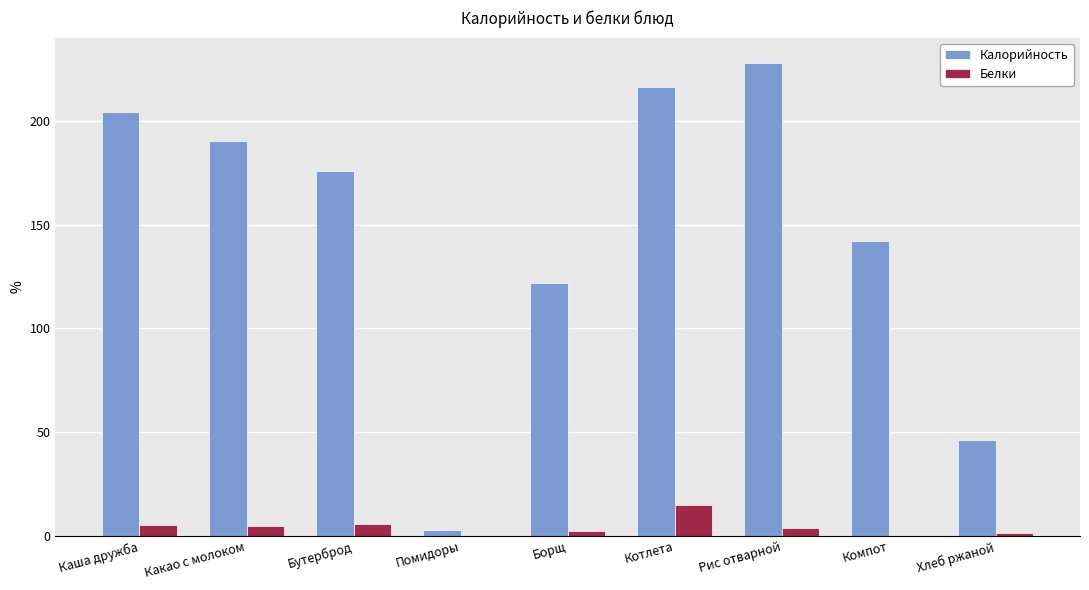

Which series has the widest spread of values?

Калорийность